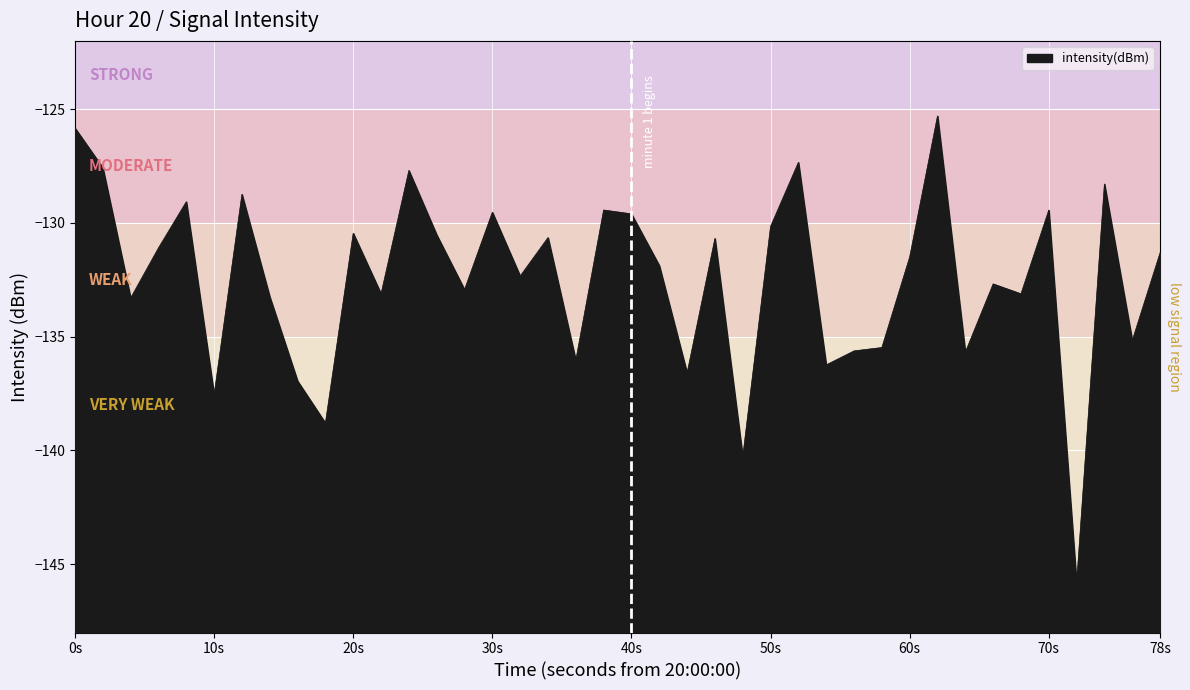

What is the value of the 13th point from the left?

-127.7